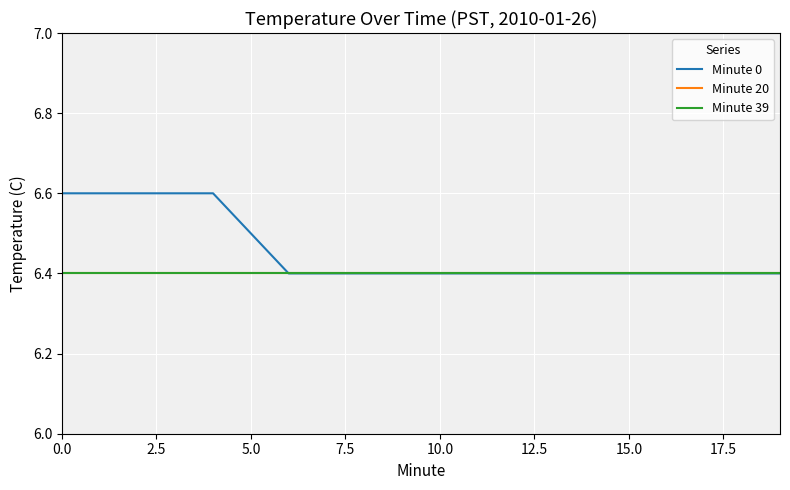

Is this an area chart (filled region under the line)?

No